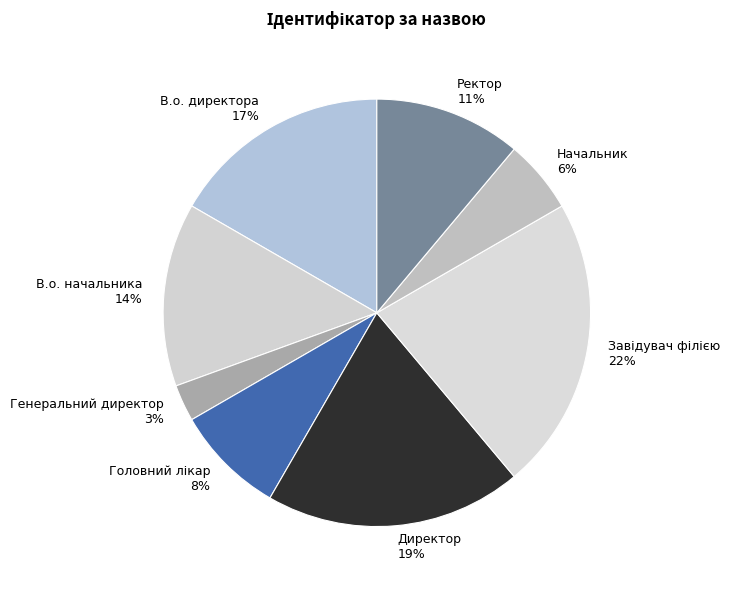

How many slices are in this pie chart?

8